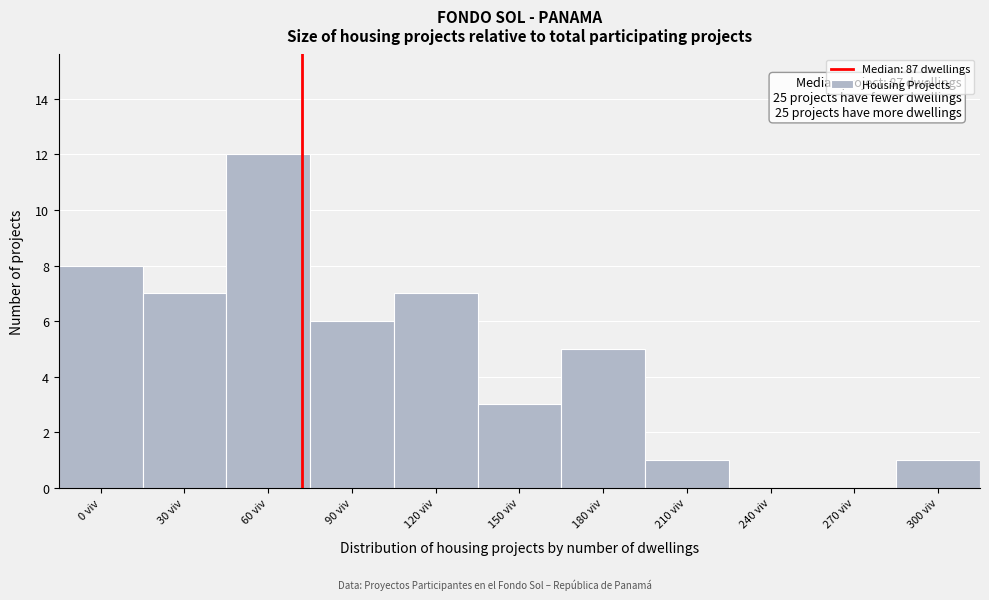

Reading left to right, extract all data points from this chart.

0 viv=8	30 viv=7	60 viv=12	90 viv=6	120 viv=7	150 viv=3	180 viv=5	210 viv=1	240 viv=0	270 viv=0	300 viv=1